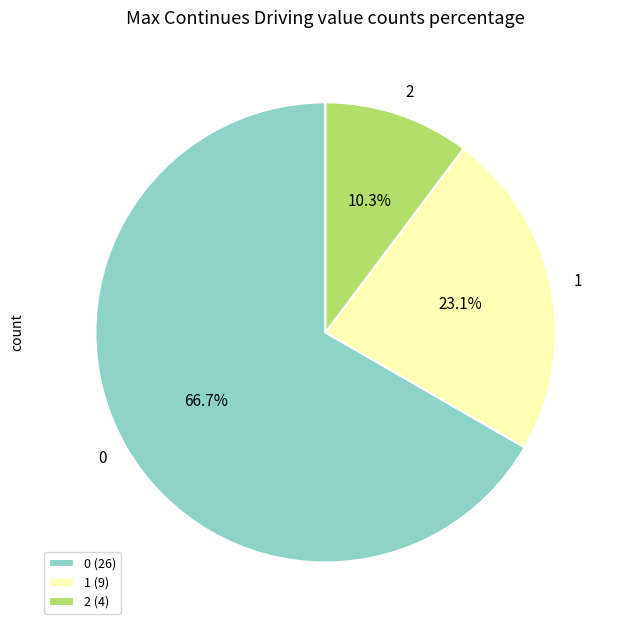

To the nearest percent, what is the combined percentage of 0 and 1?

90%